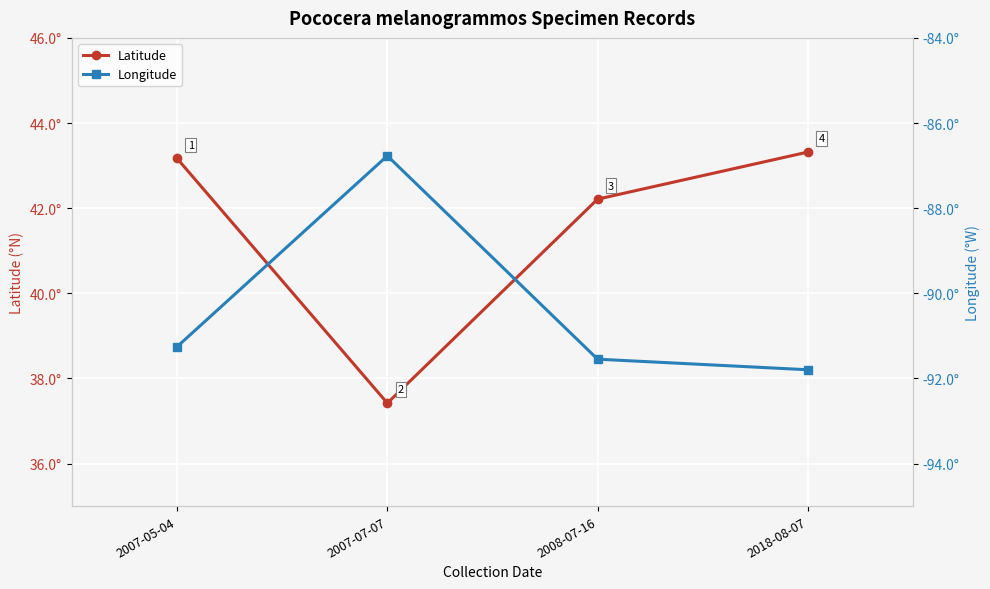

Which series changed the most between 2007-05-04 and 2018-08-07?

Longitude